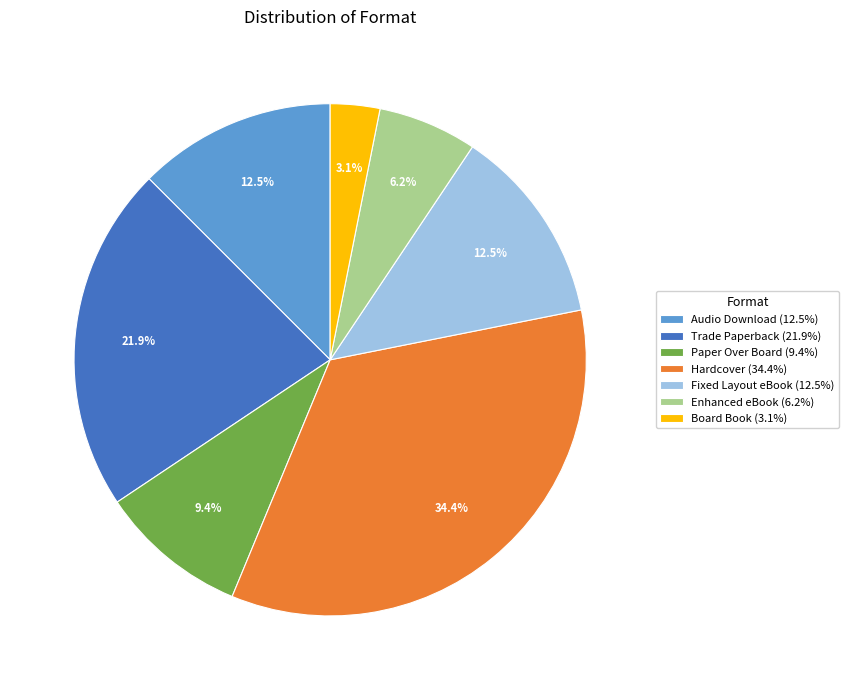

Is there a majority slice in this chart?

No